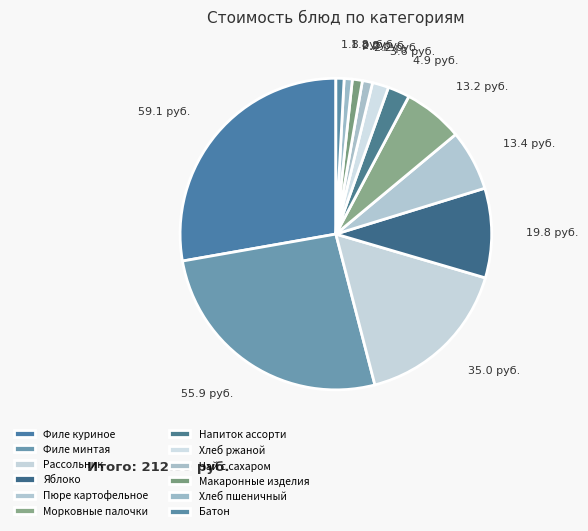

How many slices are in this pie chart?

12